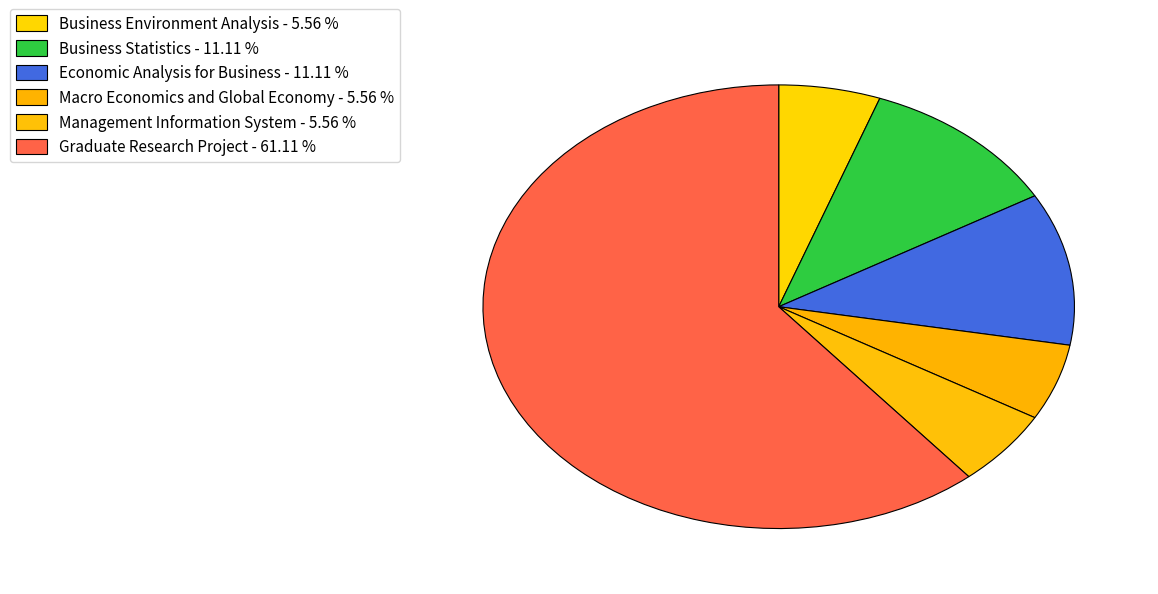

True or false: Business Statistics accounts for 11% of the total.

True